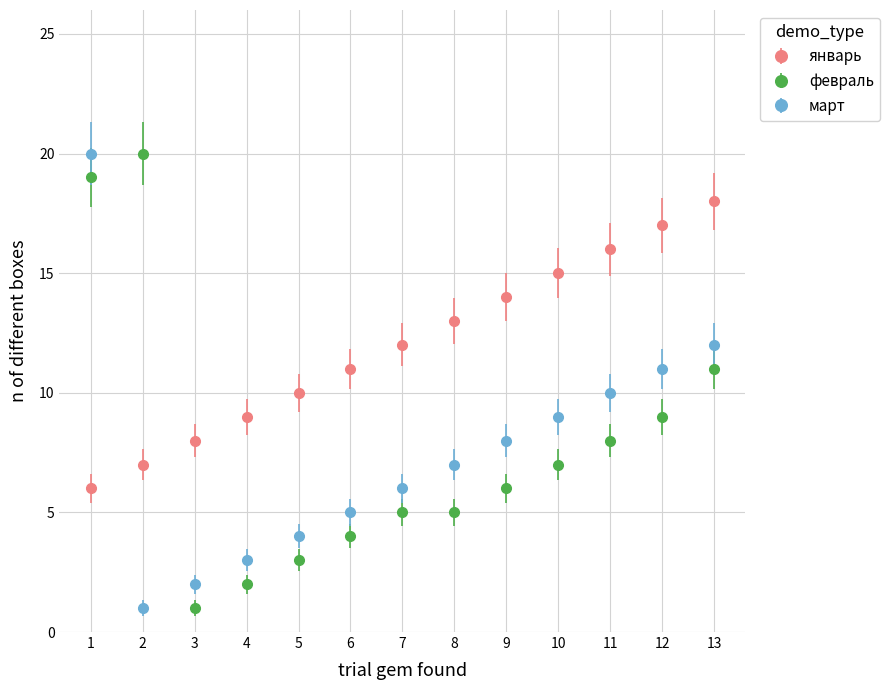

At which category does февраль reach its first local peak?

2